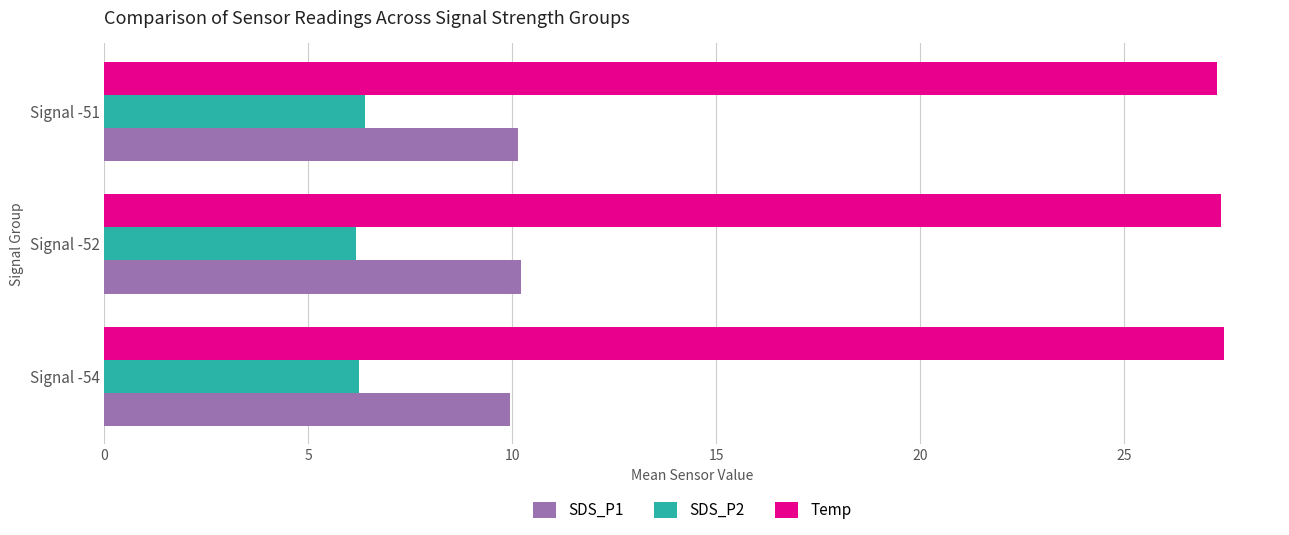

What is the minimum value shown in the chart?

6.2